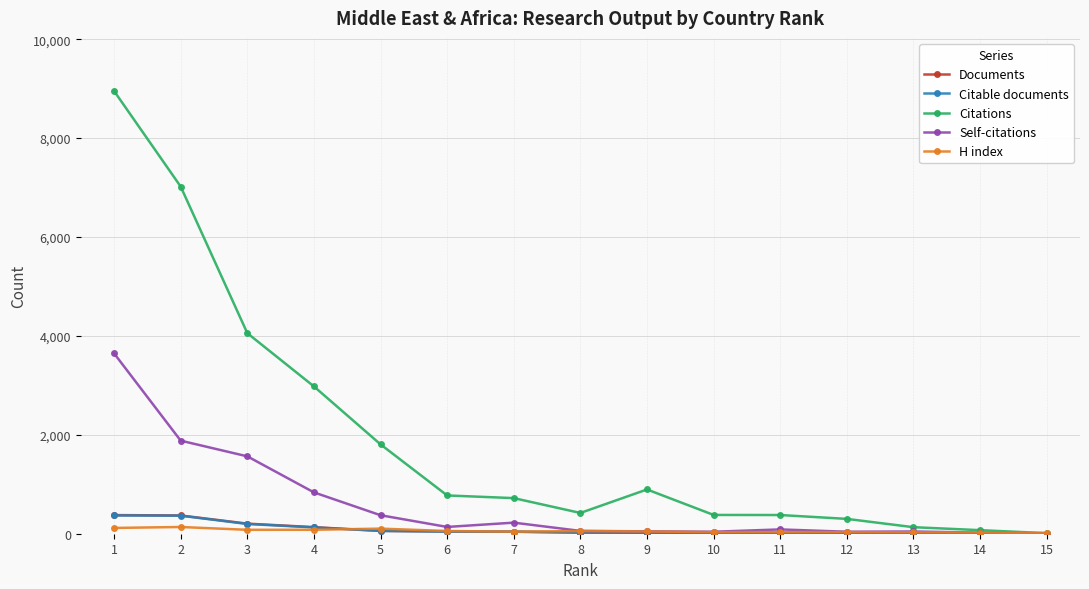

What is the difference between the H index values at 2 and 1?

19